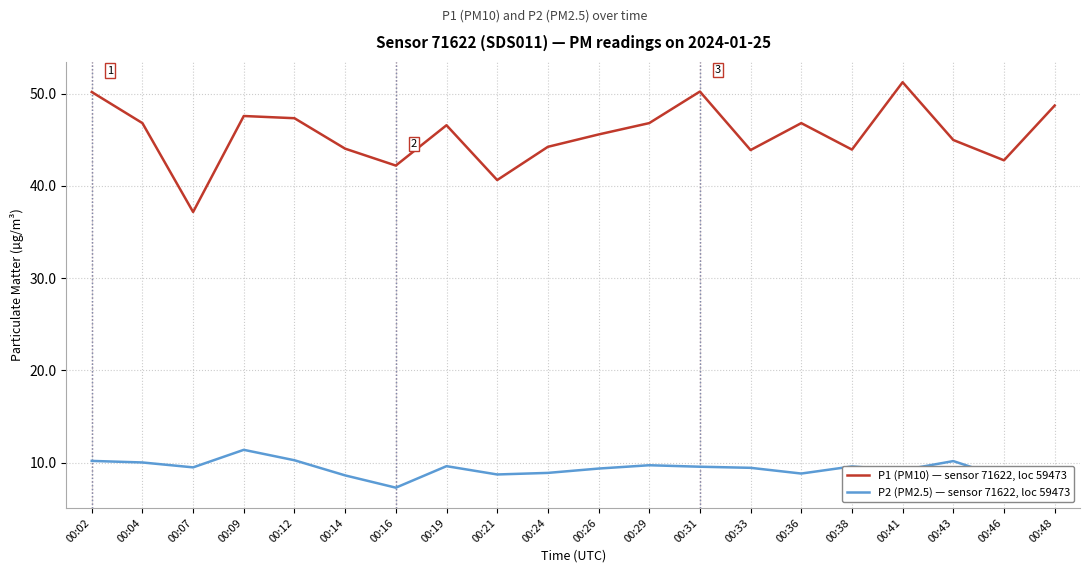

Count the number of data series in this chart.

2